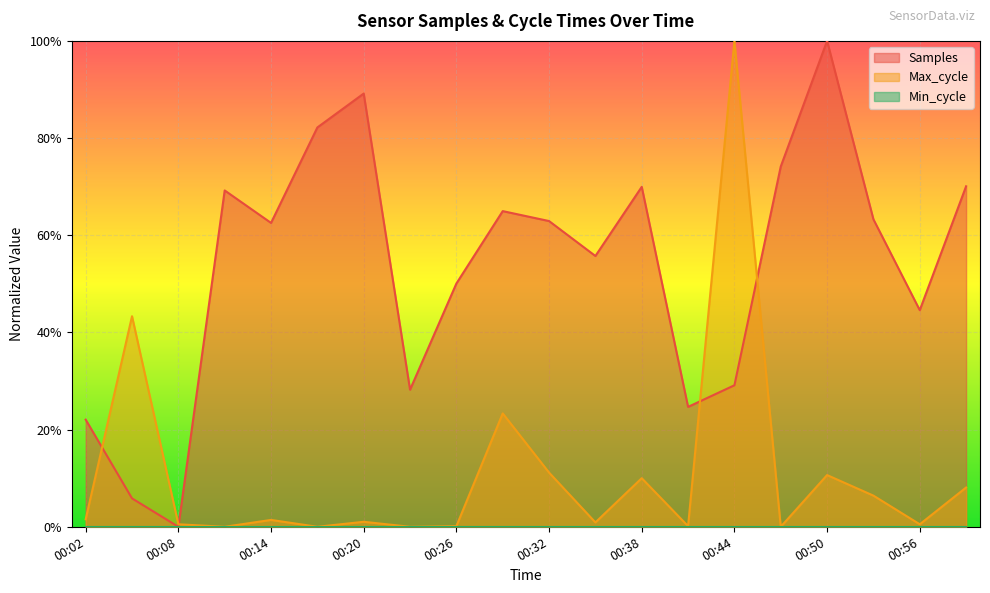

Is it true that Samples equals 0.2 at 00:02?

True